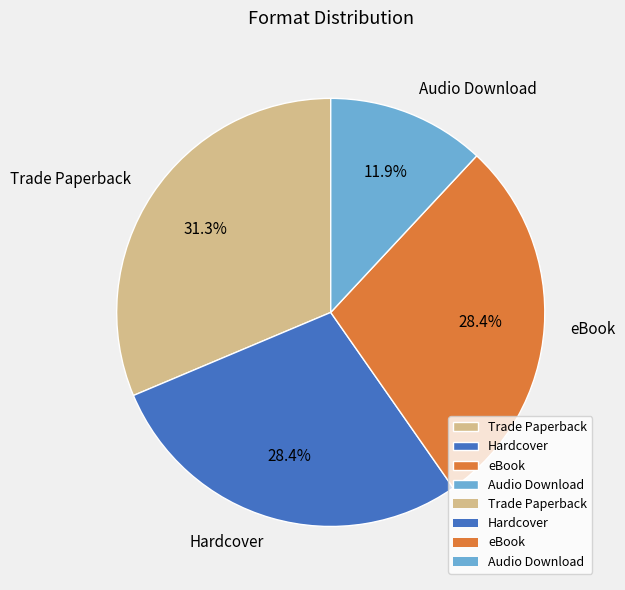

Which slice is the smallest?

Audio Download